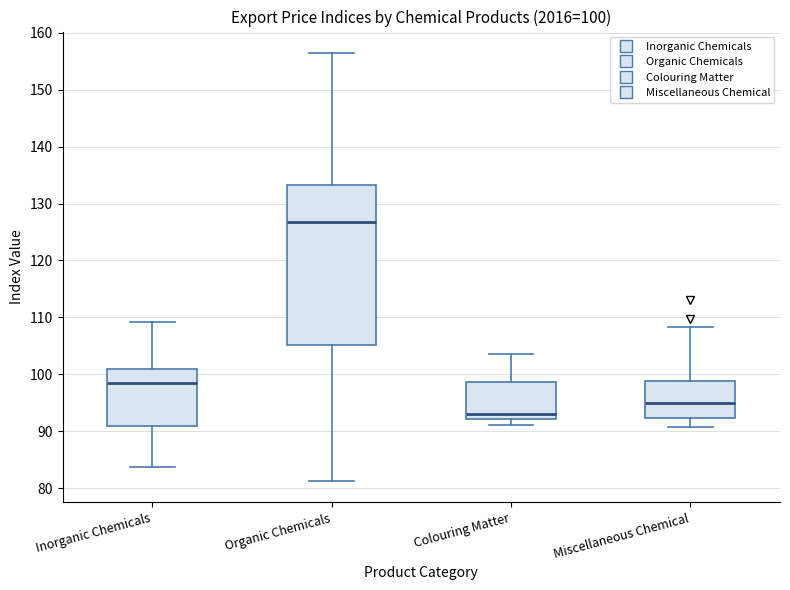

Which box is the tallest, from its lower edge to its upper edge?

Organic Chemicals